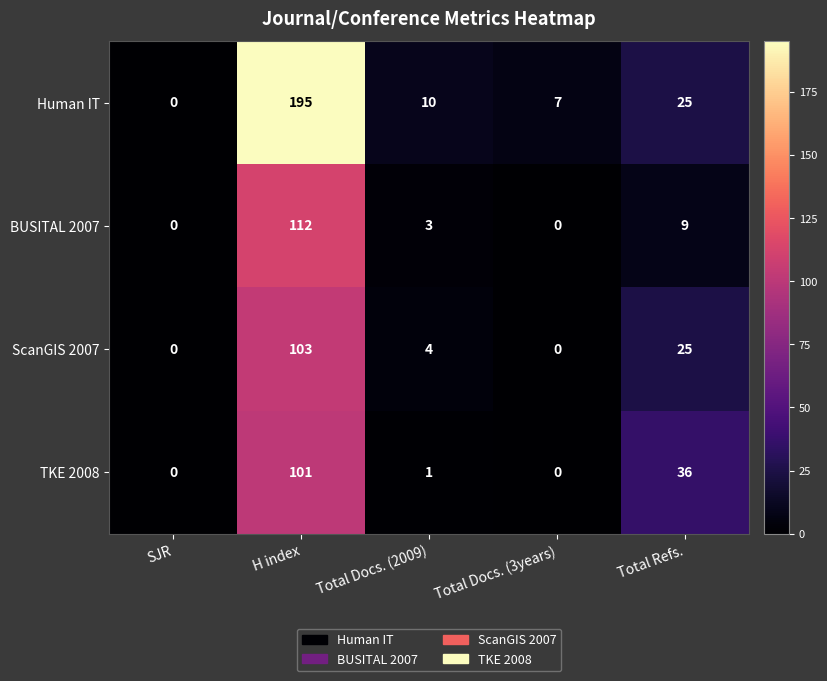

Count the number of categories in the chart.

5